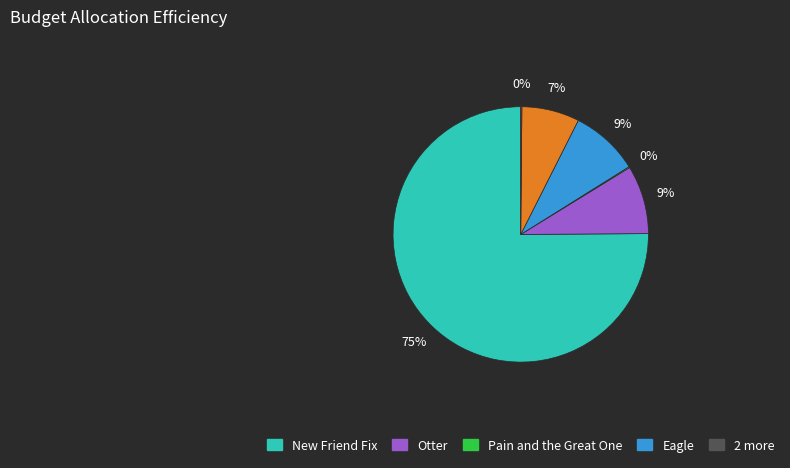

To the nearest percent, what is the average slice percentage?

17%